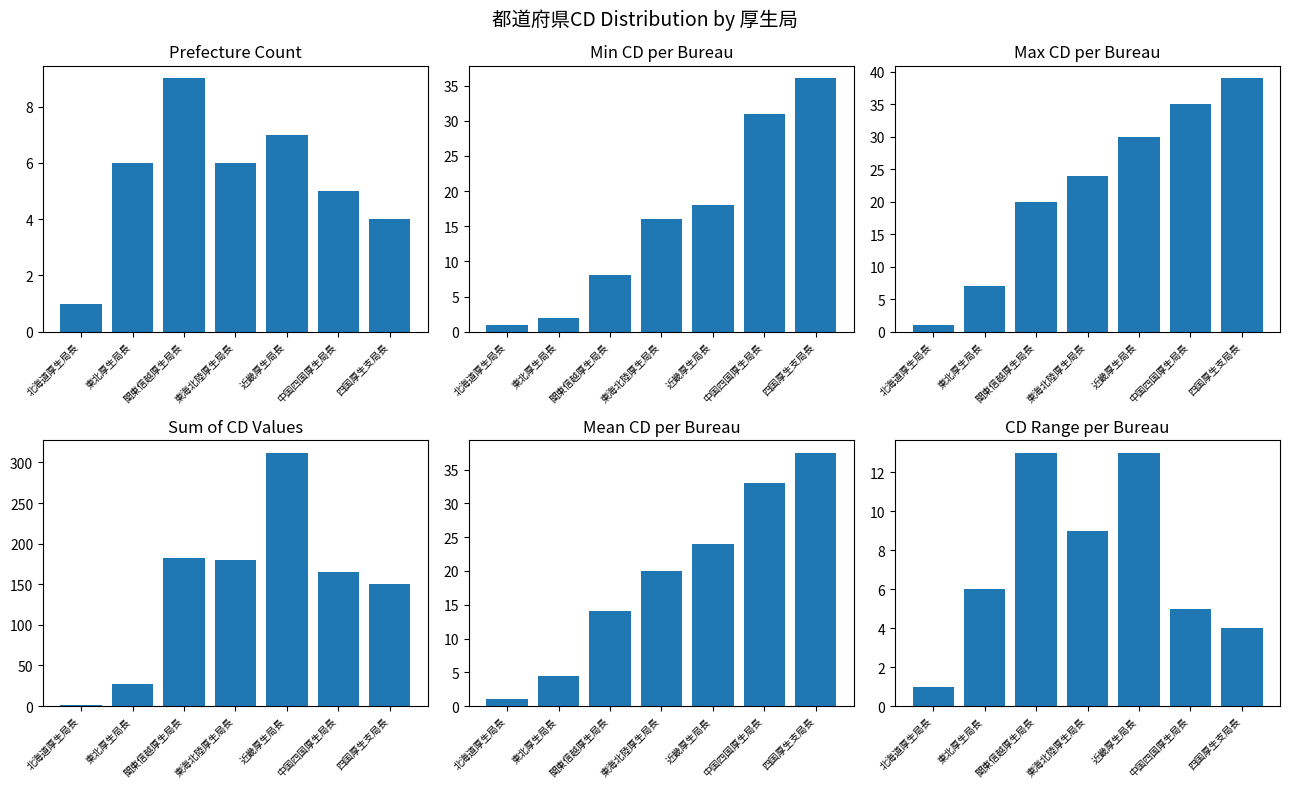

Is it true that Prefecture Count equals 3.7 at 東北厚生局長?

False